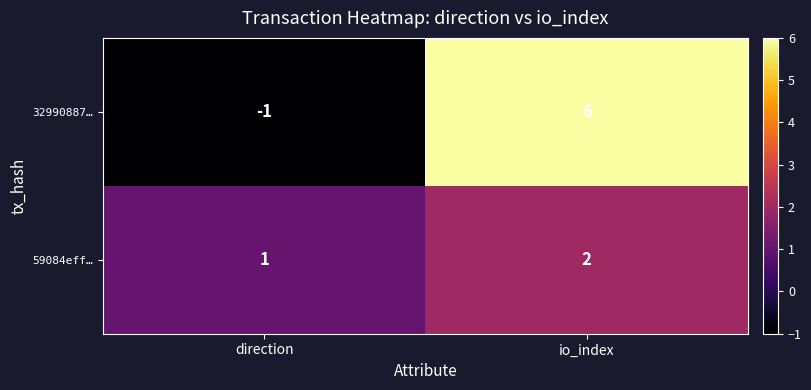

The 59084eff… series shows 1 at direction. True or false?

True